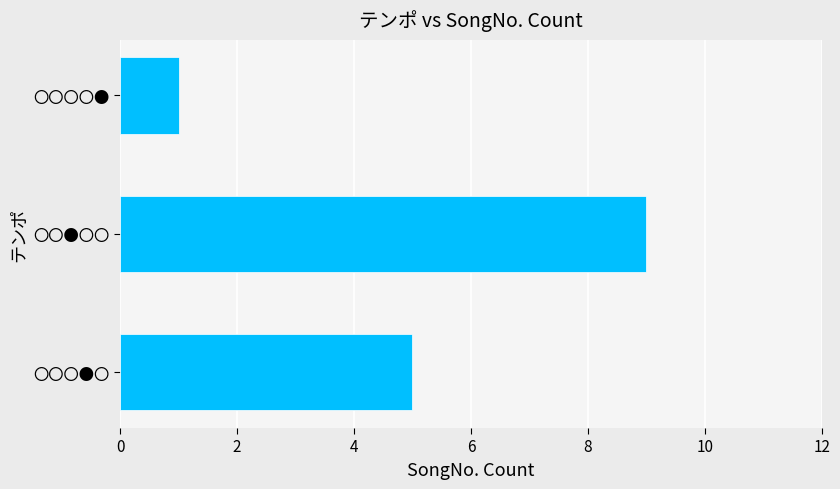

Does the chart contain any negative values?

No